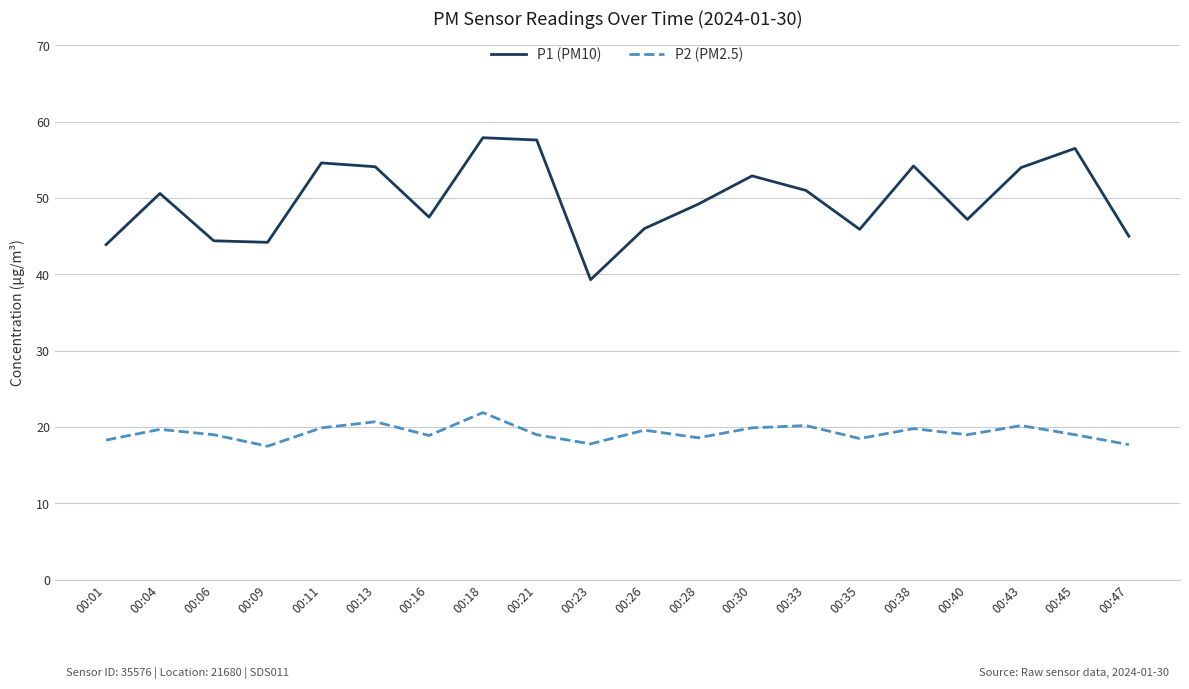

True or false: P1 (PM10) has a value of 61.2 at 00:01.

False